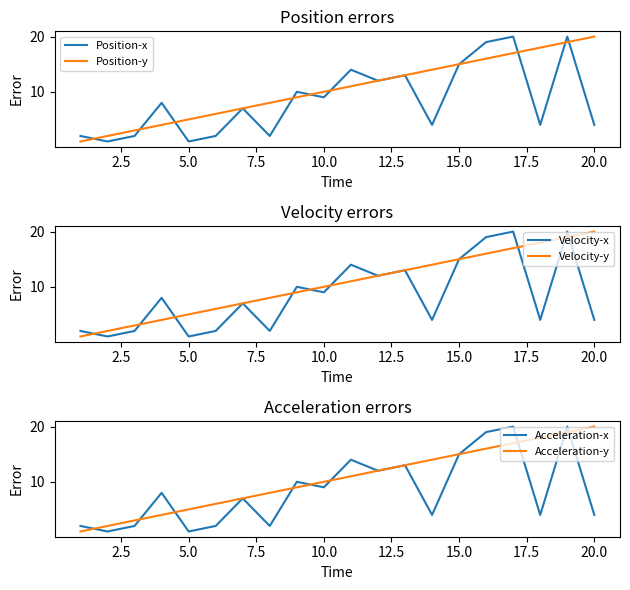

What are all the series names shown in the legend?

Position-x, Position-y, Velocity-x, Velocity-y, Acceleration-x, Acceleration-y